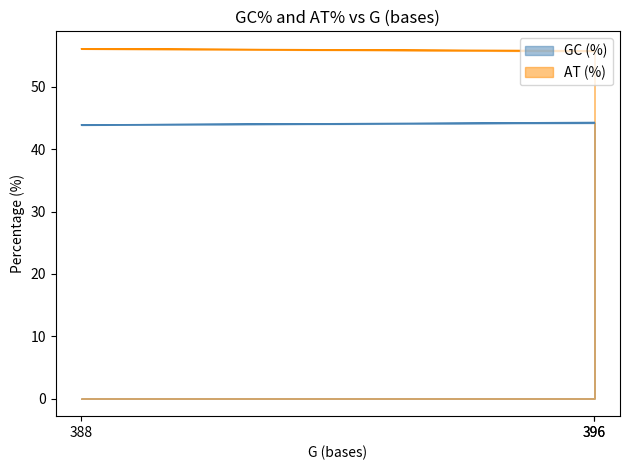

What are all the series names shown in the legend?

GC (%), AT (%)